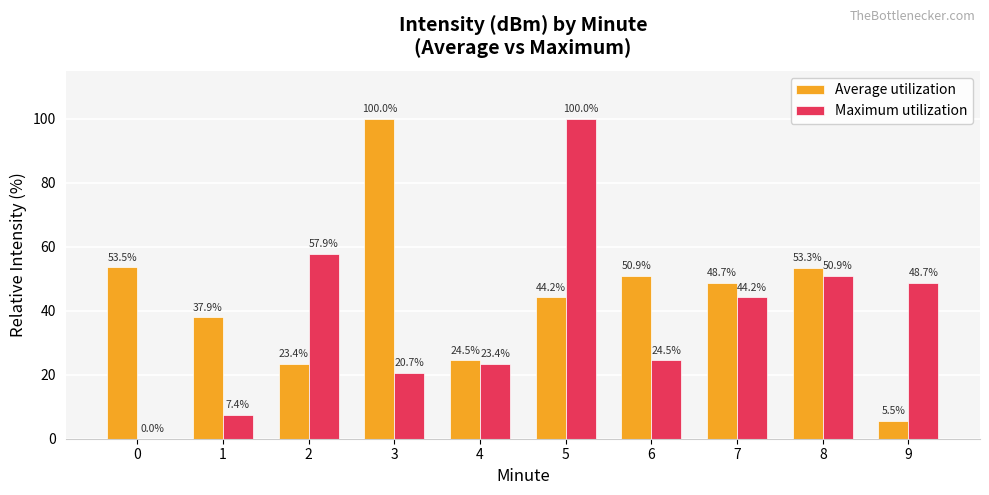

What is the maximum value shown in the chart?

100.0